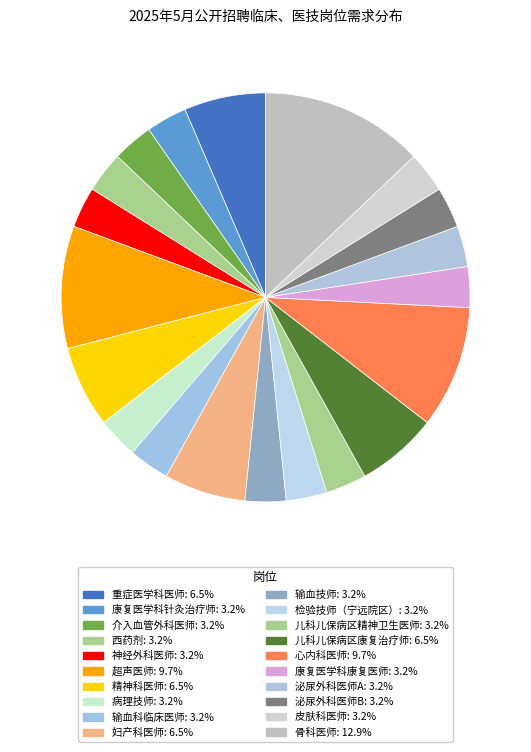

How many segments does this pie chart have?

20